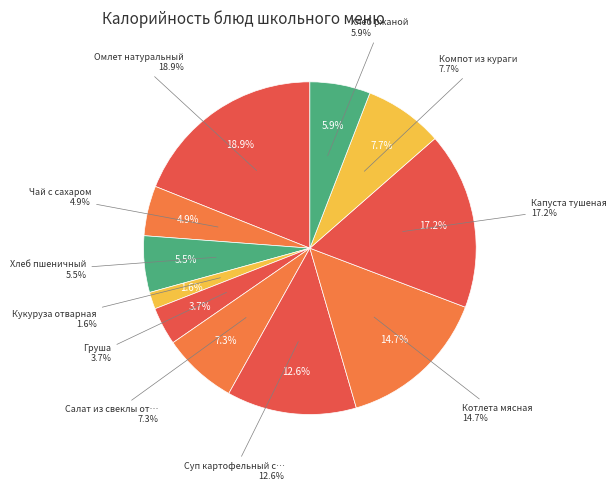

To the nearest percent, what is the average slice percentage?

9%